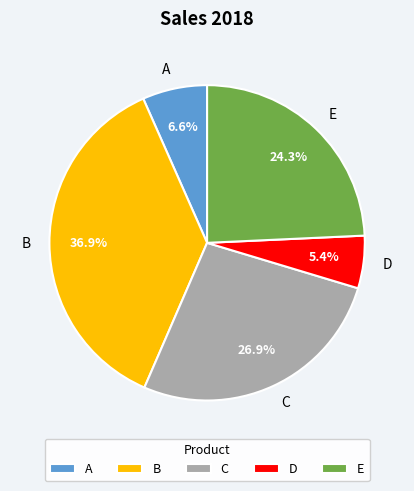

Which category has the smallest portion of the pie?

D